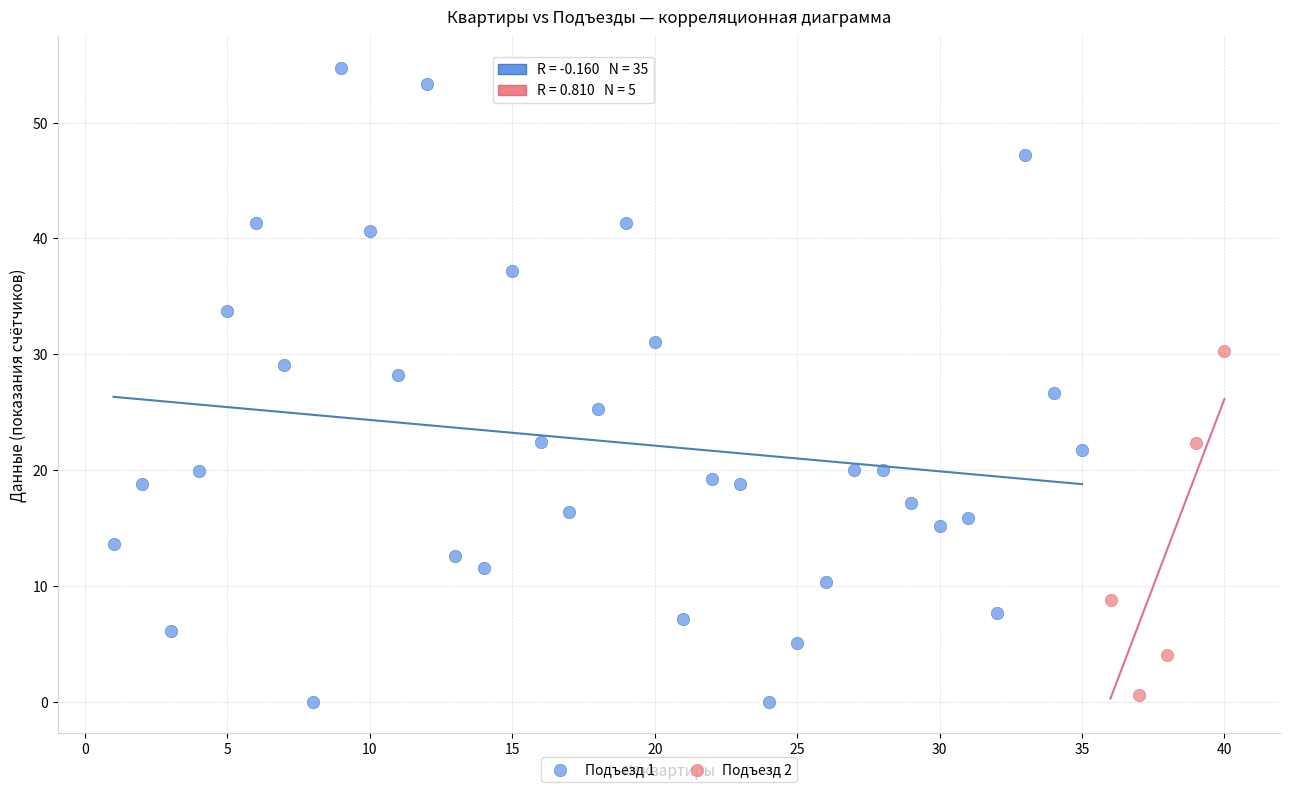

What are all the series names shown in the legend?

Подъезд 1, Подъезд 2